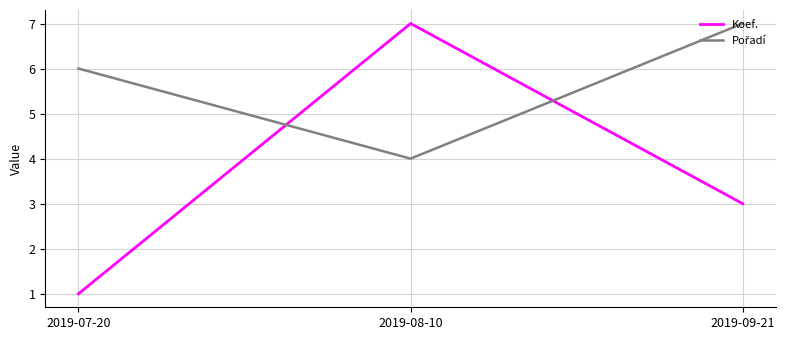

What position from the left is 2019-07-20?

1